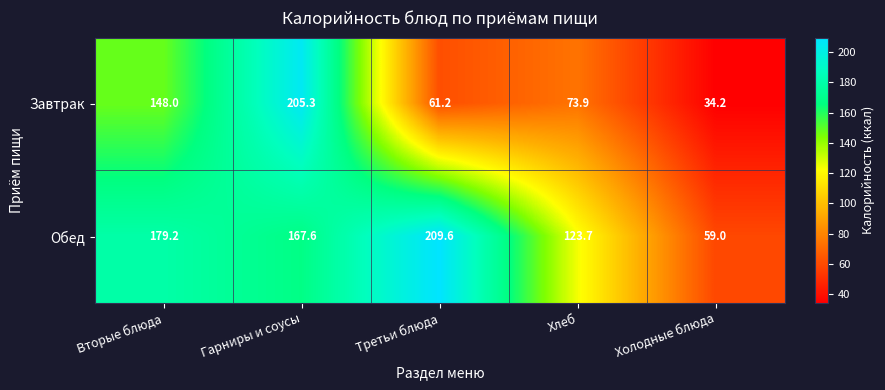

The value of Завтрак at Третьи блюда is 94.0. True or false?

False